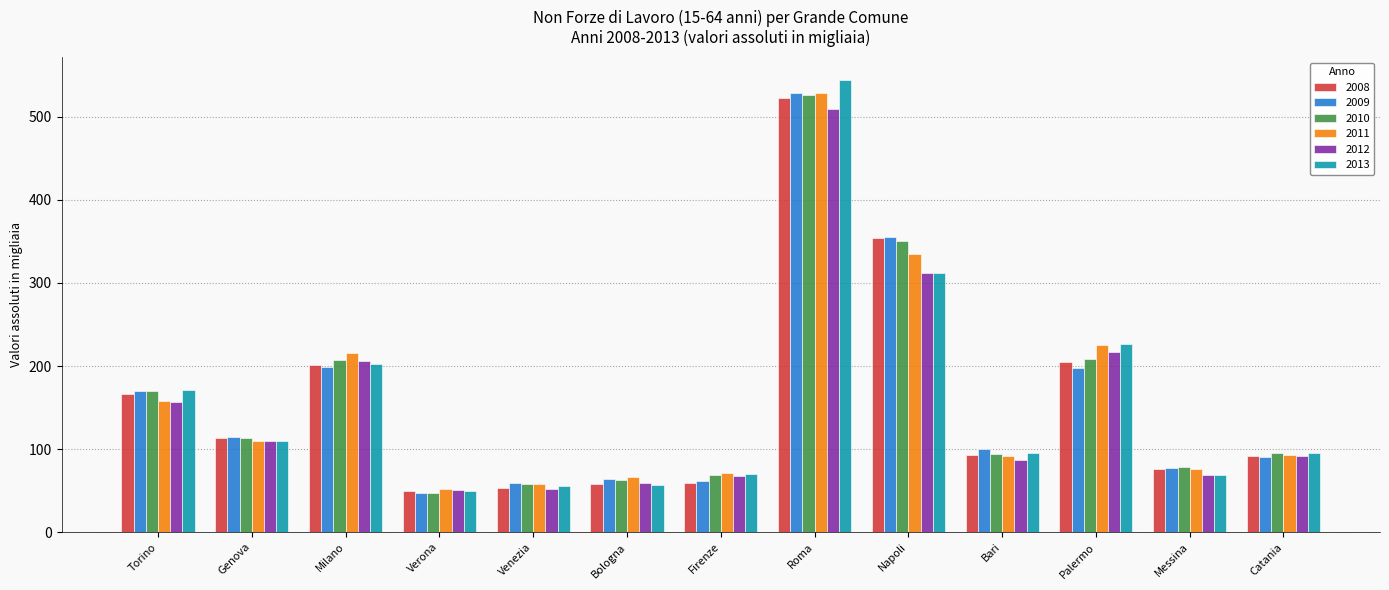

At which label does 2009 reach its peak?

Roma